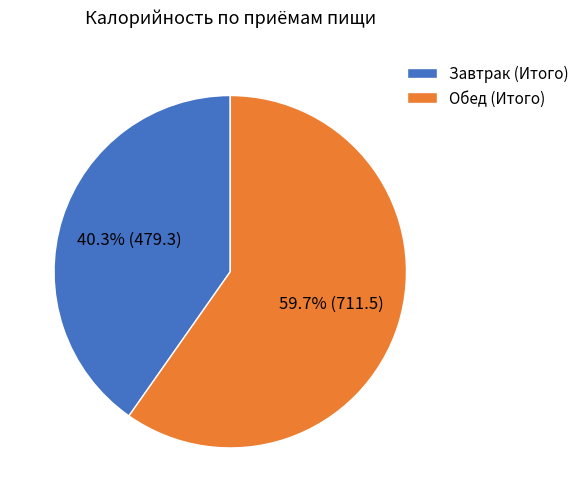

To the nearest percent, what is the difference between the Обед (Итого) and Завтрак (Итого) slice percentages?

19%